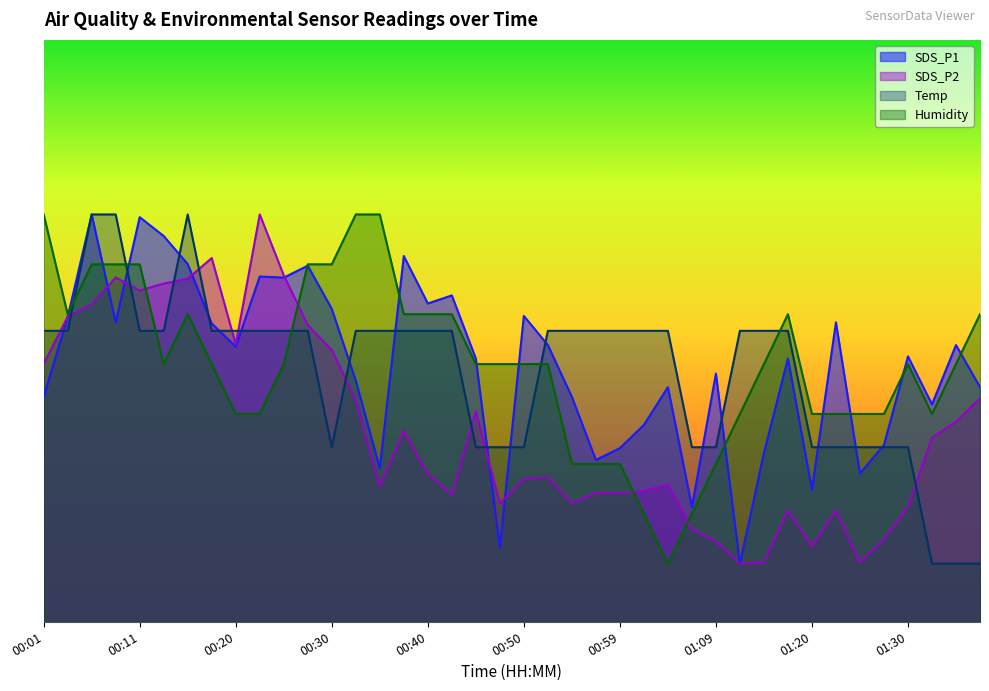

Reading right to left, transcribe all the data shown in this chart.

SDS_P1: 40.3	47.6	37.4	45.6	30.4	25.5	51.5	22.7	45.2	29.0	10.0	42.6	19.7	40.3	33.8	29.8	27.8	38.7	47.6	52.6	12.8	45.2	56.1	54.7	62.9	26.4	41.4	53.8	61.2	59.1	59.3	47.3	51.3	61.5	66.3	69.5	51.5	70.0	52.4	38.7
SDS_P2: 38.4	34.4	31.6	19.7	14.2	10.2	19.1	13.0	19.1	10.2	10.0	13.8	15.9	23.5	22.5	22.1	22.1	20.3	24.9	24.5	20.3	36.1	21.9	25.4	32.8	23.3	38.2	46.7	51.0	59.5	70.0	47.7	62.5	59.0	58.1	56.9	59.2	54.6	52.4	44.3
Temp: 10.0	10.0	10.0	30.0	30.0	30.0	30.0	30.0	50.0	50.0	50.0	30.0	30.0	50.0	50.0	50.0	50.0	50.0	50.0	30.0	30.0	30.0	50.0	50.0	50.0	50.0	50.0	30.0	50.0	50.0	50.0	50.0	50.0	70.0	50.0	50.0	70.0	70.0	50.0	50.0
Humidity: 52.9	44.3	35.7	44.3	35.7	35.7	35.7	35.7	52.9	44.3	35.7	27.1	18.6	10.0	18.6	27.1	27.1	27.1	44.3	44.3	44.3	44.3	52.9	52.9	52.9	70.0	70.0	61.4	61.4	44.3	35.7	35.7	44.3	52.9	44.3	61.4	61.4	61.4	52.9	70.0